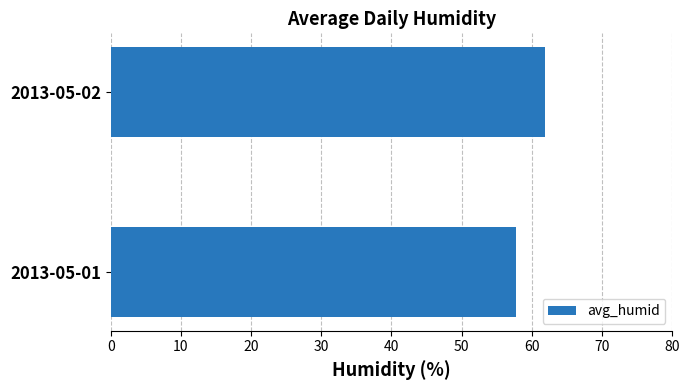

The chart shows a value of 98.4 at 2013-05-02. True or false?

False